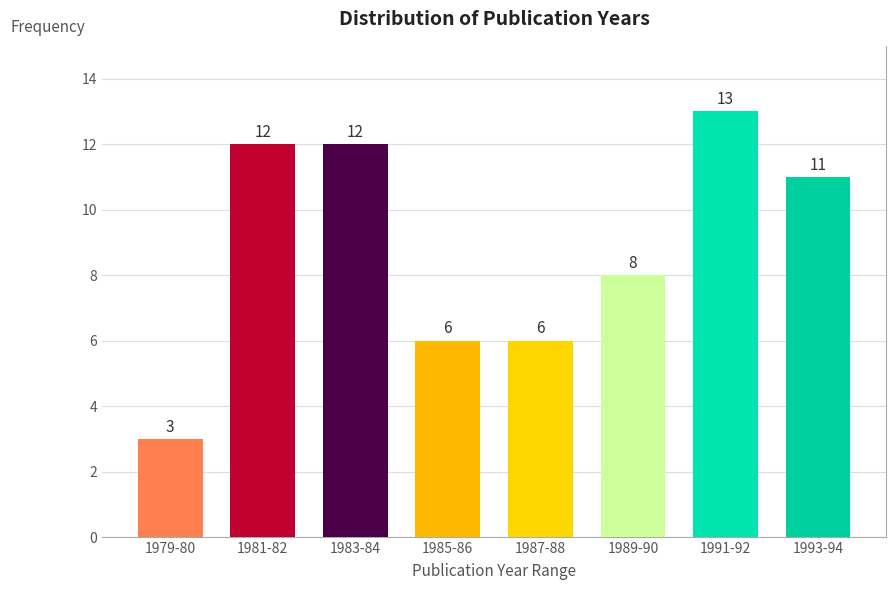

Reading right to left, extract all data points from this chart.

1993-94=11	1991-92=13	1989-90=8	1987-88=6	1985-86=6	1983-84=12	1981-82=12	1979-80=3